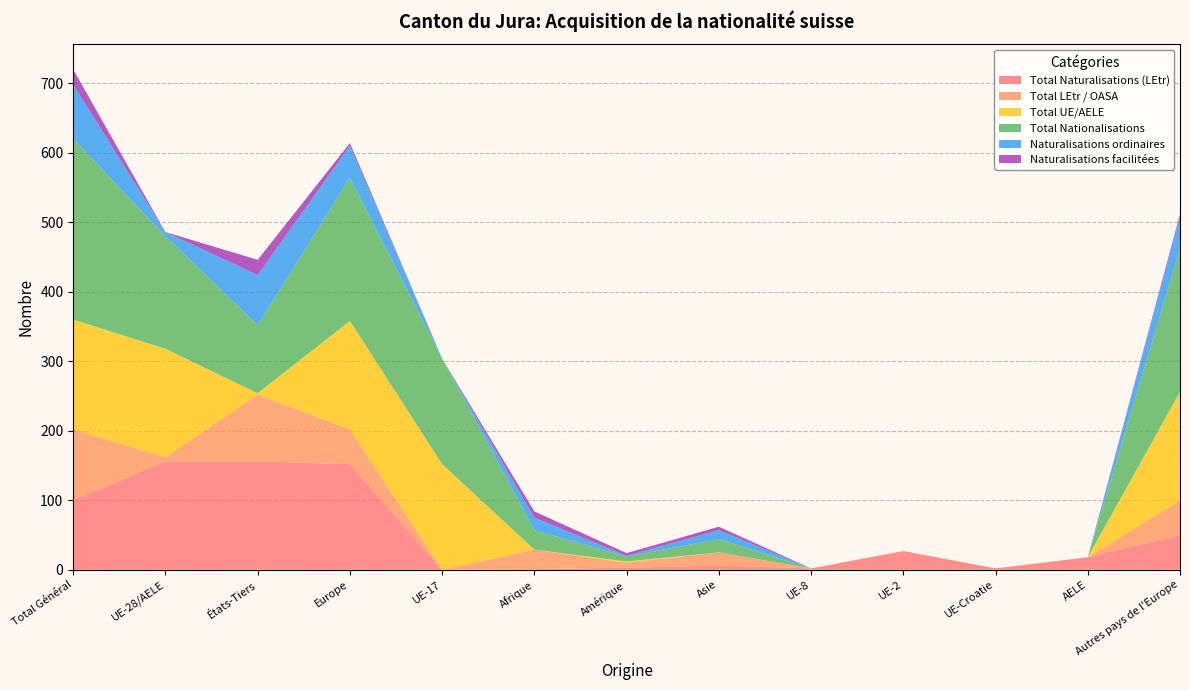

Reading left to right, transcribe all the data shown in this chart.

Total Naturalisations (LEtr): Total Général=100	UE-28/AELE=156	États-Tiers=156	Europe=152	UE-17=0	Afrique=1	Amérique=3	Asie=6	UE-8=2	UE-2=27	UE-Croatie=2	AELE=18	Autres pays de l'Europe=50
Total LEtr / OASA: Total Général=102	UE-28/AELE=6	États-Tiers=96	Europe=50	UE-17=0	Afrique=28	Amérique=7	Asie=19	UE-8=0	UE-2=0	UE-Croatie=0	AELE=0	Autres pays de l'Europe=50
Total UE/AELE: Total Général=158	UE-28/AELE=156	États-Tiers=2	Europe=156	UE-17=152	Afrique=0	Amérique=2	Asie=0	UE-8=0	UE-2=0	UE-Croatie=0	AELE=0	Autres pays de l'Europe=156
Total Nationalisations: Total Général=260	UE-28/AELE=162	États-Tiers=98	Europe=206	UE-17=152	Afrique=28	Amérique=7	Asie=19	UE-8=0	UE-2=0	UE-Croatie=0	AELE=0	Autres pays de l'Europe=206
Naturalisations ordinaires: Total Général=78	UE-28/AELE=6	États-Tiers=72	Europe=46	UE-17=0	Afrique=18	Amérique=1	Asie=13	UE-8=0	UE-2=0	UE-Croatie=0	AELE=0	Autres pays de l'Europe=46
Naturalisations facilitées: Total Général=22	UE-28/AELE=0	États-Tiers=22	Europe=4	UE-17=0	Afrique=9	Amérique=4	Asie=5	UE-8=0	UE-2=0	UE-Croatie=0	AELE=0	Autres pays de l'Europe=4